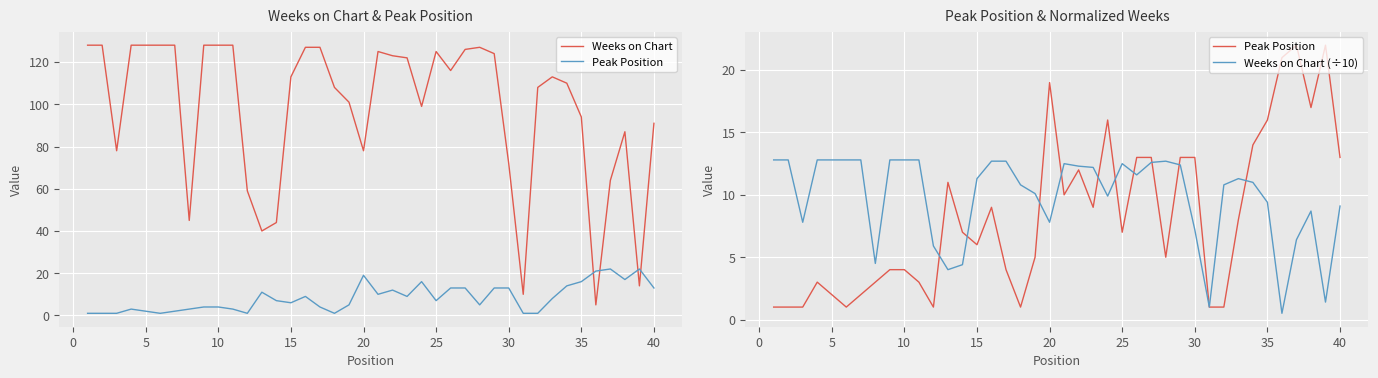

What is the sum of all Weeks on Chart values?

3927.0